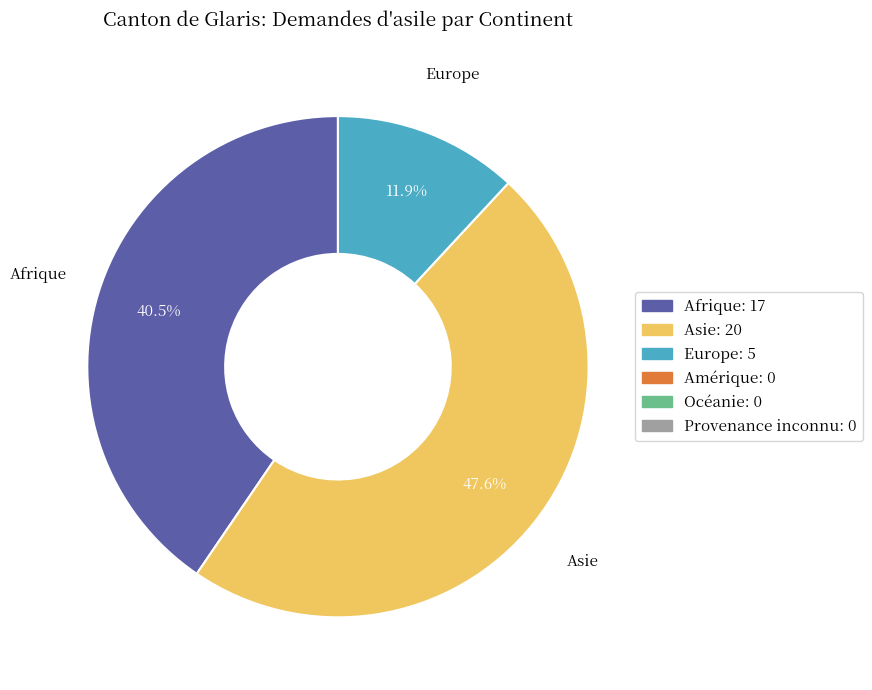

Is there a majority slice in this chart?

No